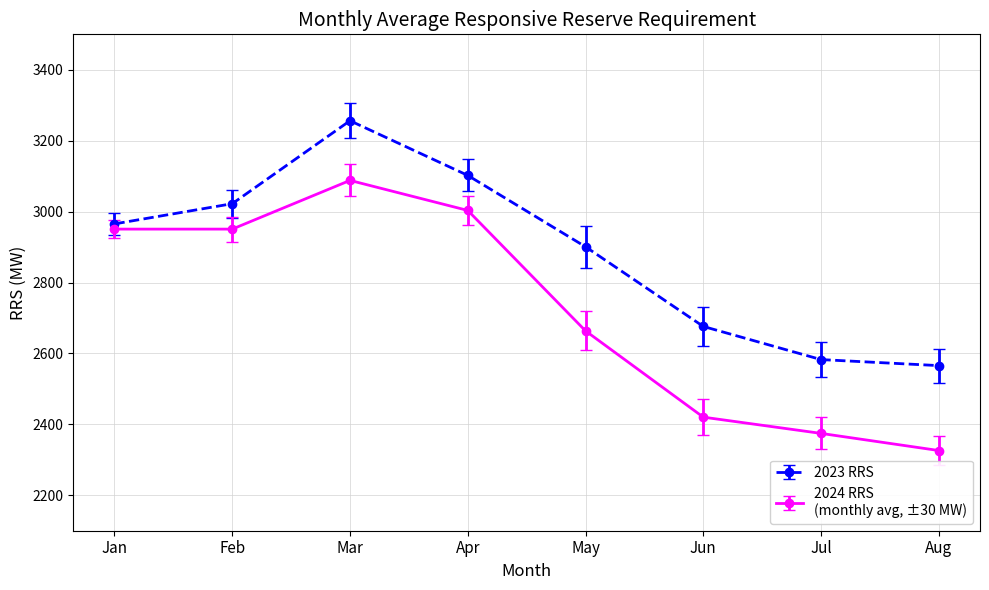

Does the chart have visible grid lines?

Yes